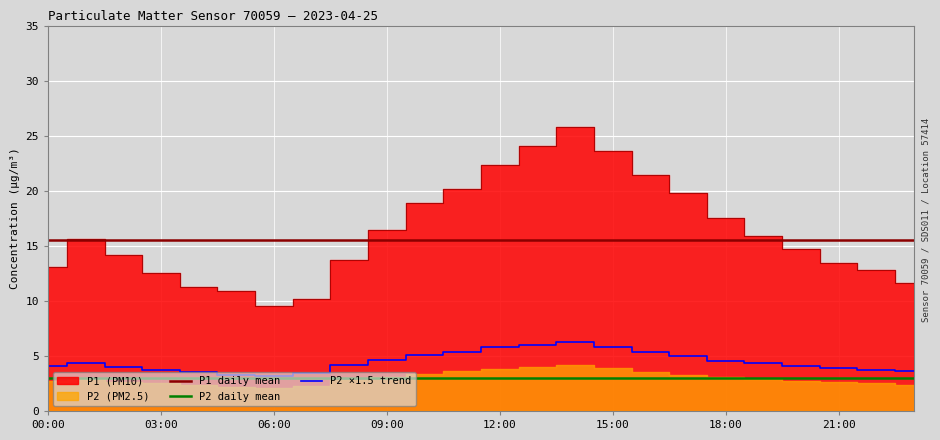

Where does the P2 ×1.5 trend series first go above 4?

00:00